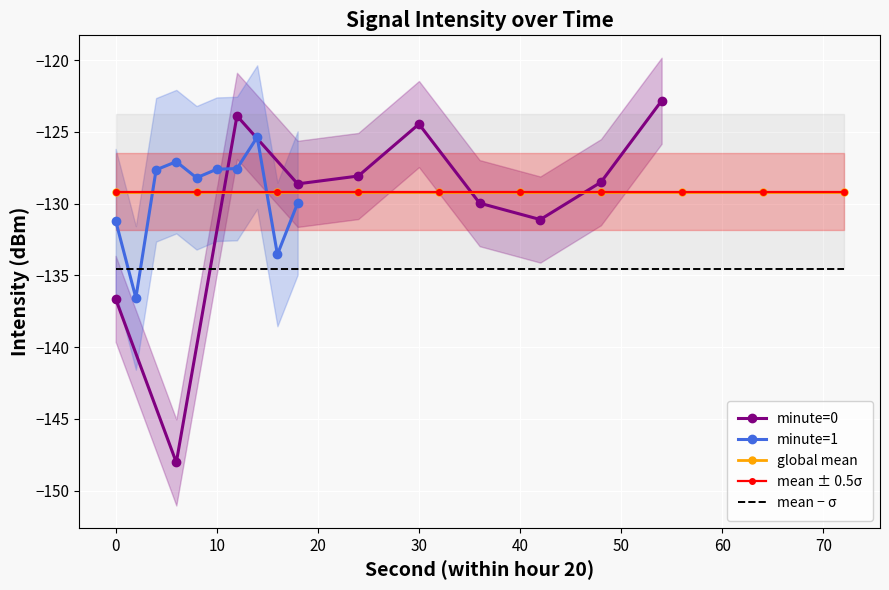

True or false: minute=1 has more than 0 interior local peaks.

True